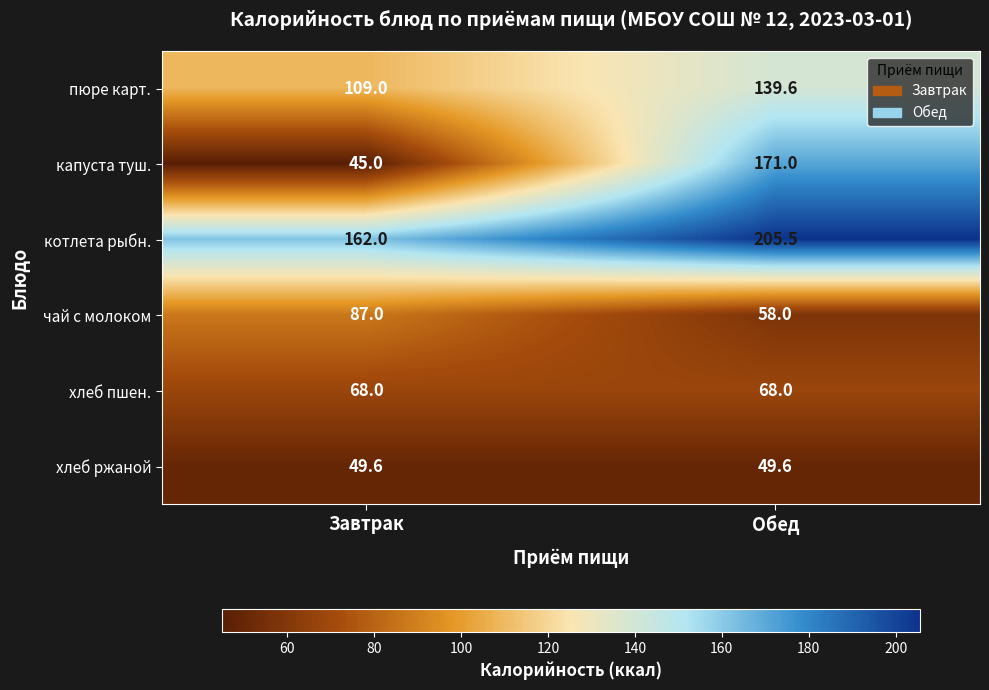

At which category is the sum across all series the highest?

Обед